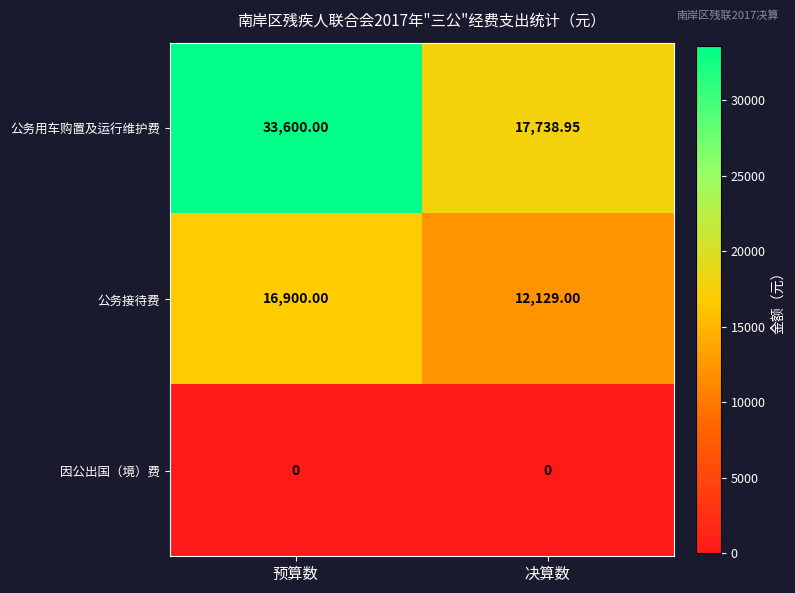

Which category has the lowest value in the 公务接待费 series?

决算数